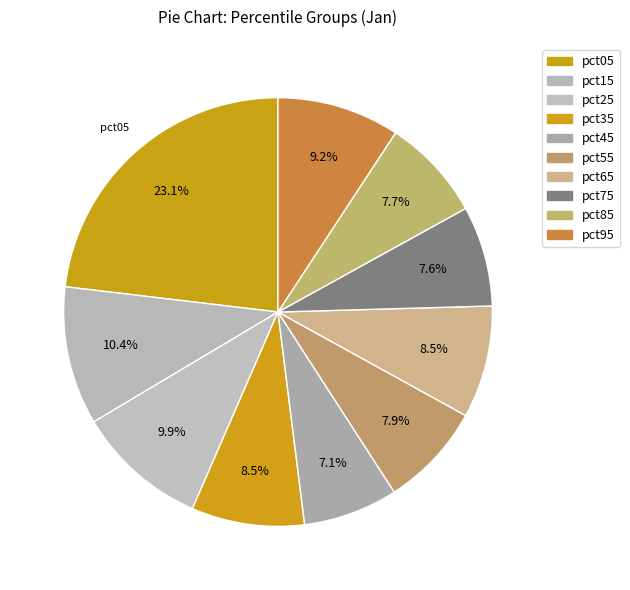

To the nearest percent, what is the difference between the largest and smallest slice percentages?

16%